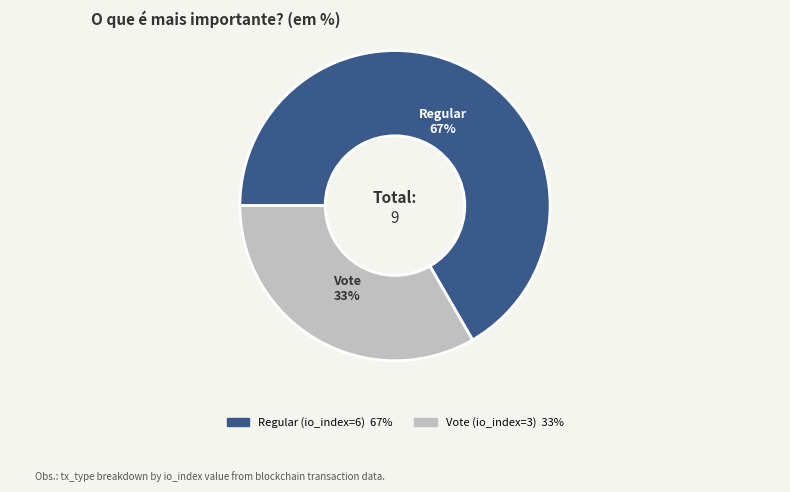

Is the sum of Regular (io_index=6) and Vote (io_index=3) greater than half?

Yes